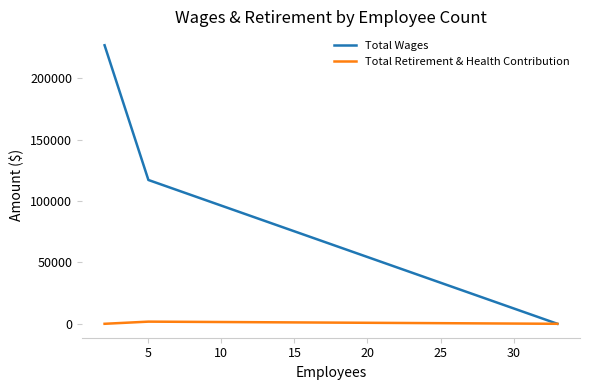

Which series has the widest spread of values?

Total Wages